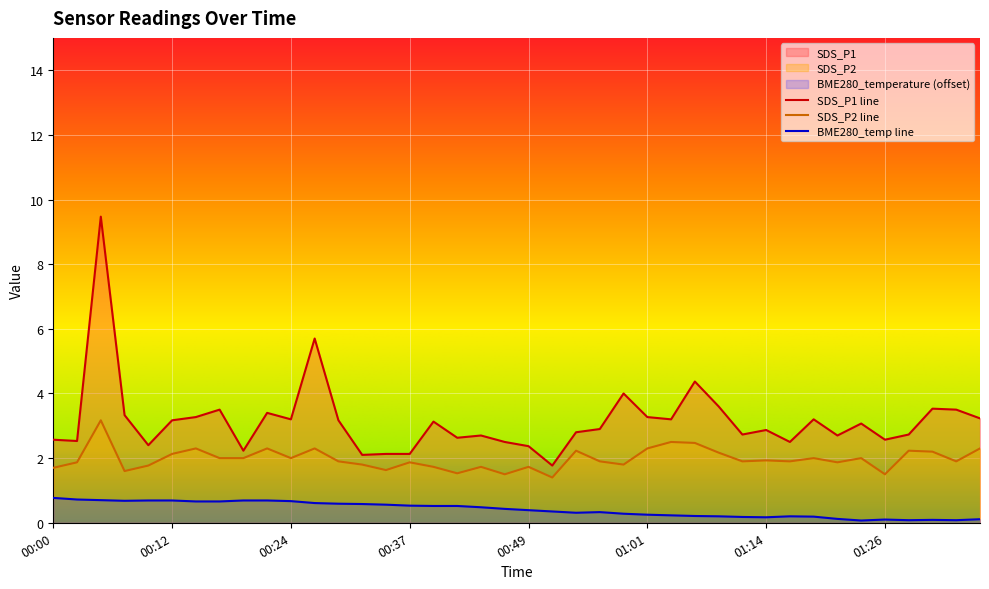

How many data points does each series have?

40